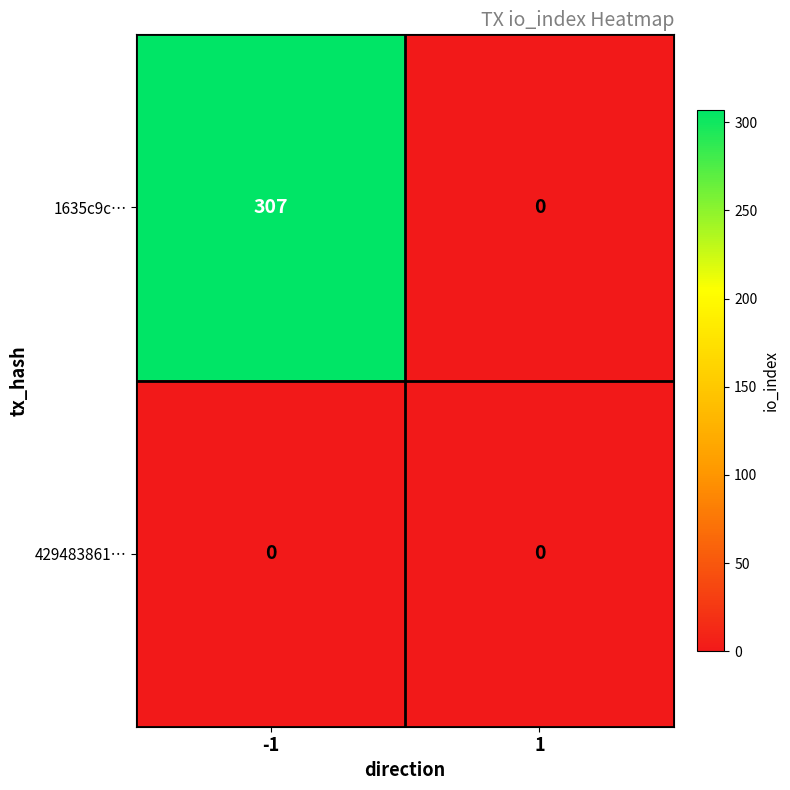

At -1, list the series in order from smallest to largest.

429483861…, 1635c9c…